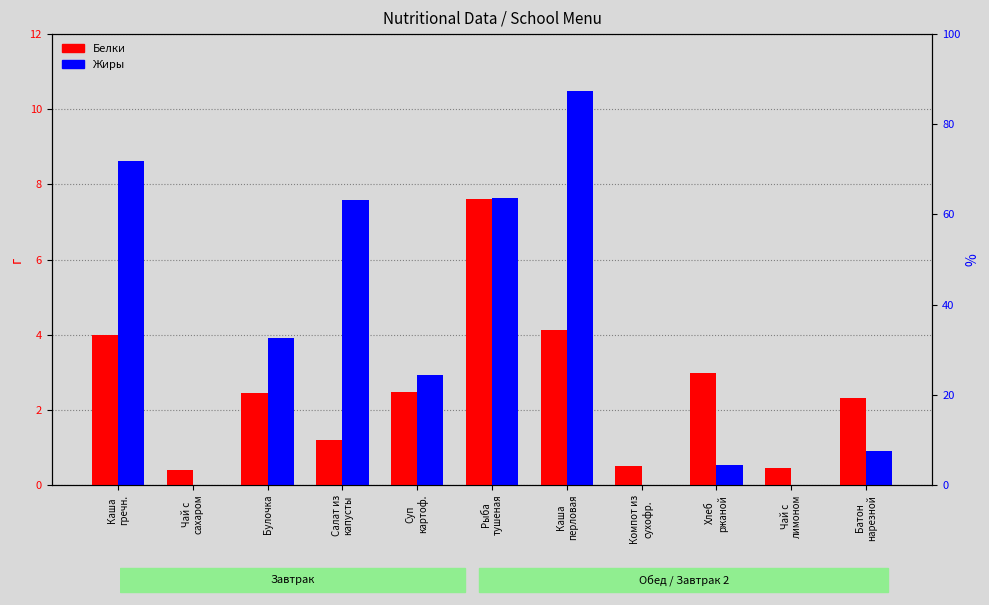

List the series in order of their overall mean, highest first.

Жиры, Белки